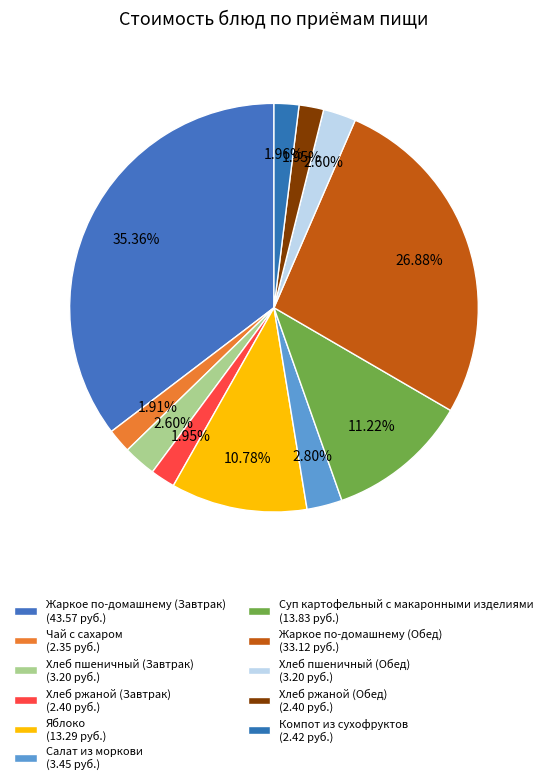

Between Чай с сахаром and Жаркое по-домашнему (Обед), which is larger?

Жаркое по-домашнему (Обед)